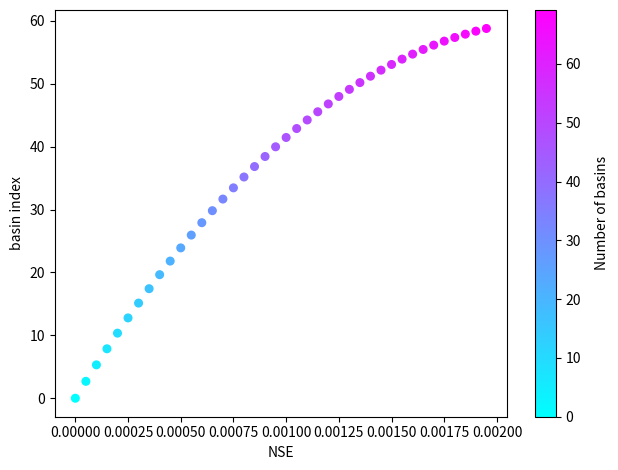

What is the range of Y values (max minus min)?

58.8